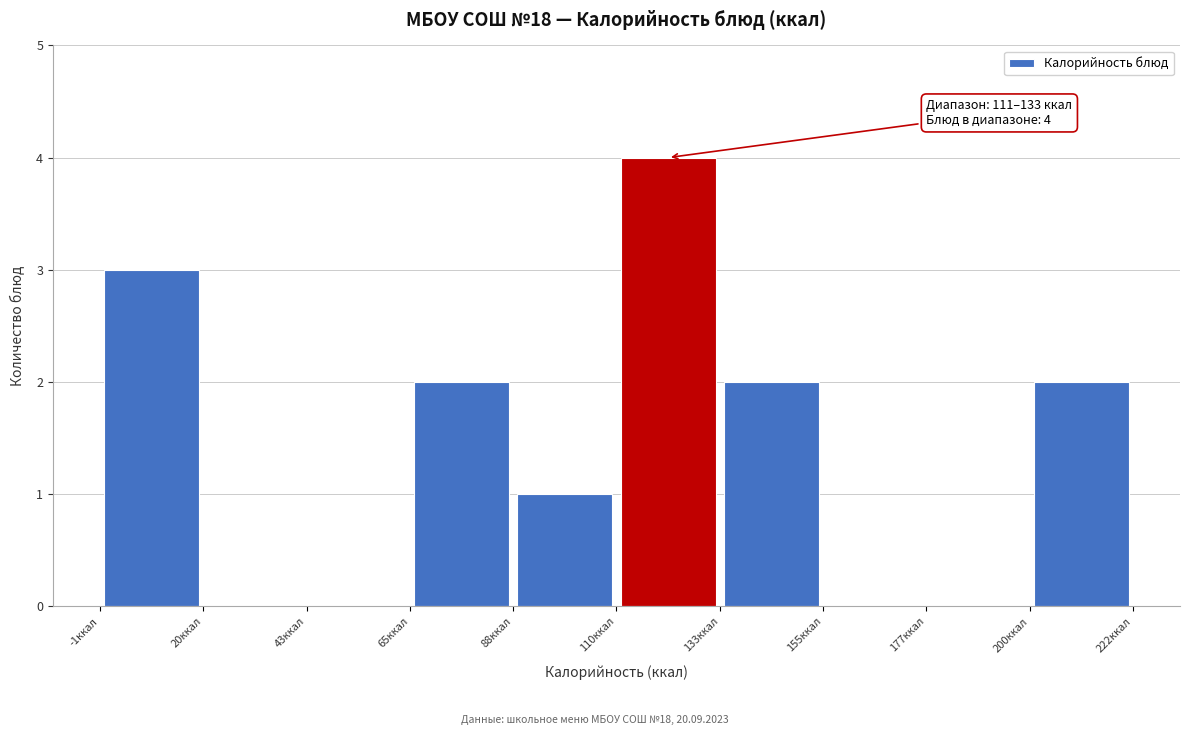

Over which range of the x-axis is the bar tallest?

110 to 135